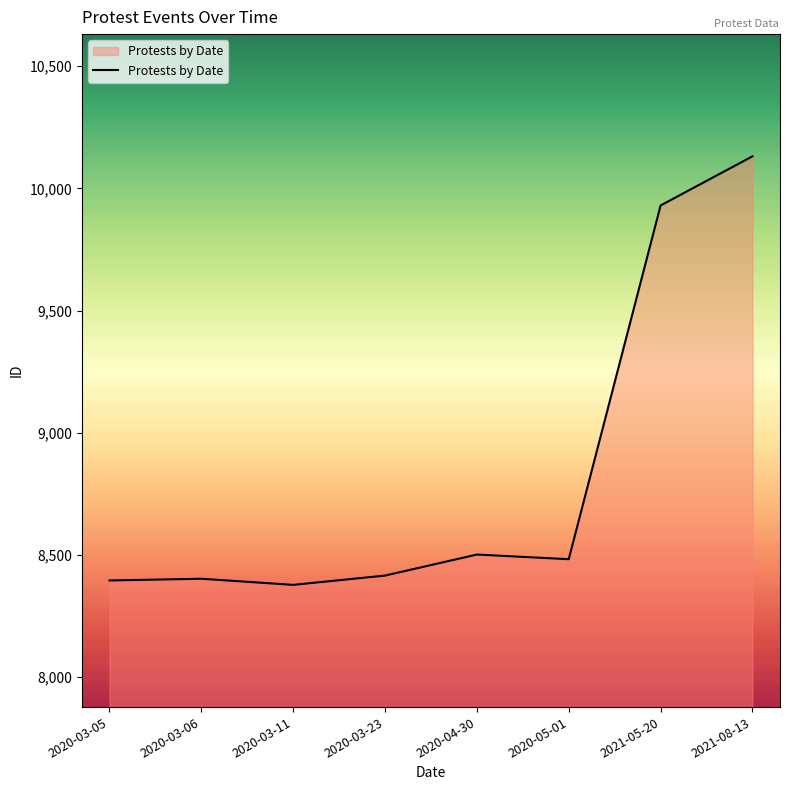

The value at 2020-05-01 is 8483. True or false?

True